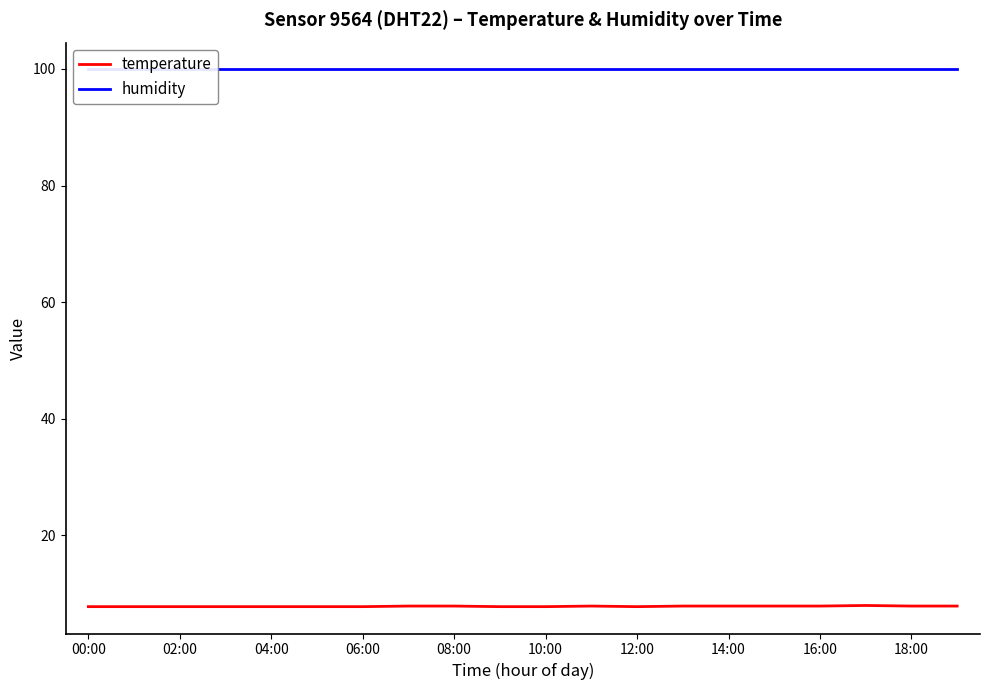

What are all the series names shown in the legend?

temperature, humidity